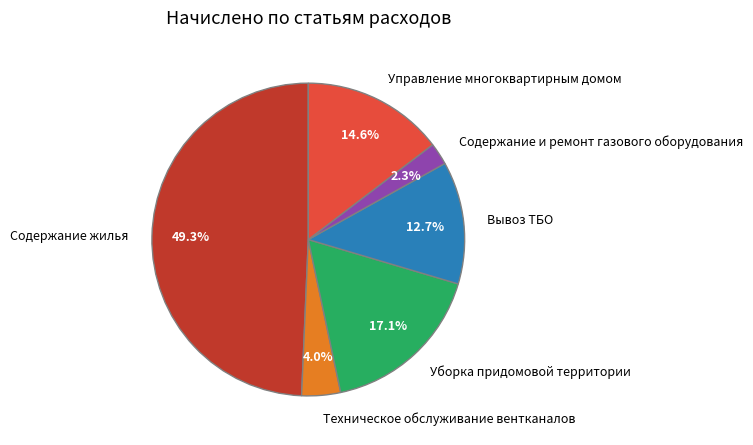

To the nearest percent, what is the average slice percentage?

17%